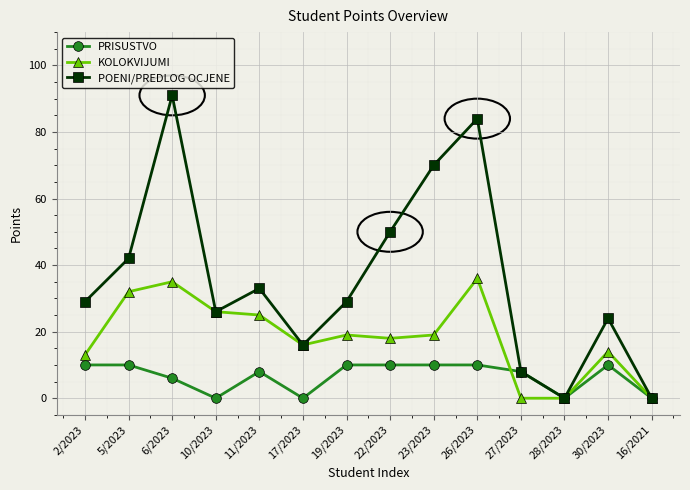

List the series in order of their peak value, lowest first.

PRISUSTVO, KOLOKVIJUMI, POENI/PREDLOG OCJENE